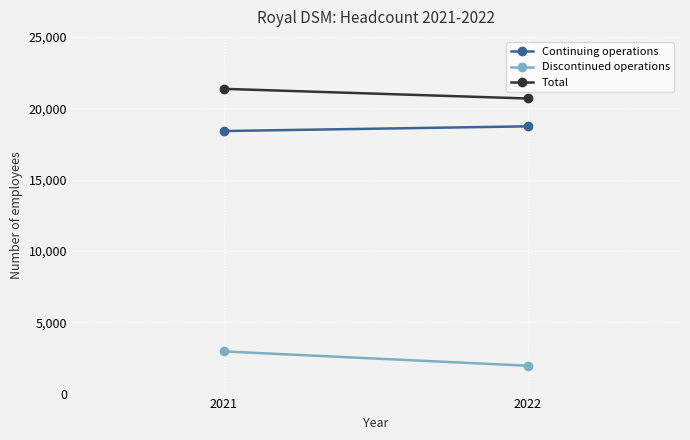

What is the value of the Discontinued operations point at the 1st from the left?

1951